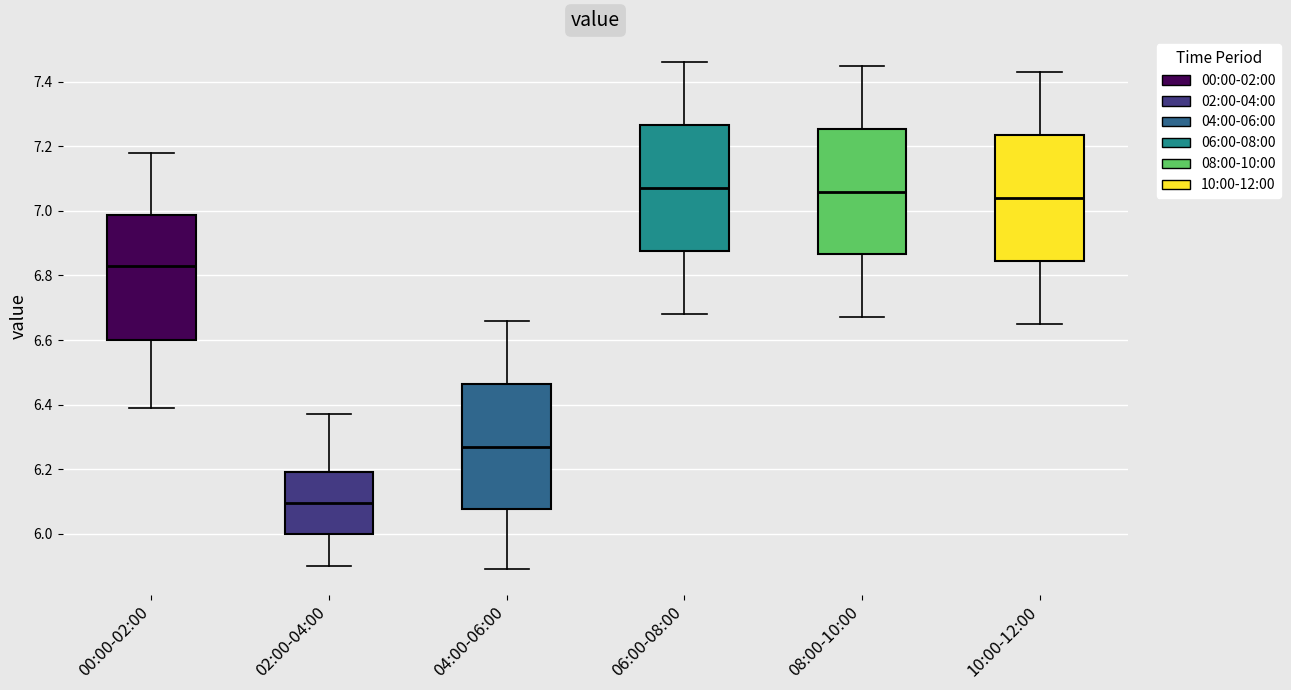

Which box has the lowest median line?

02:00-04:00